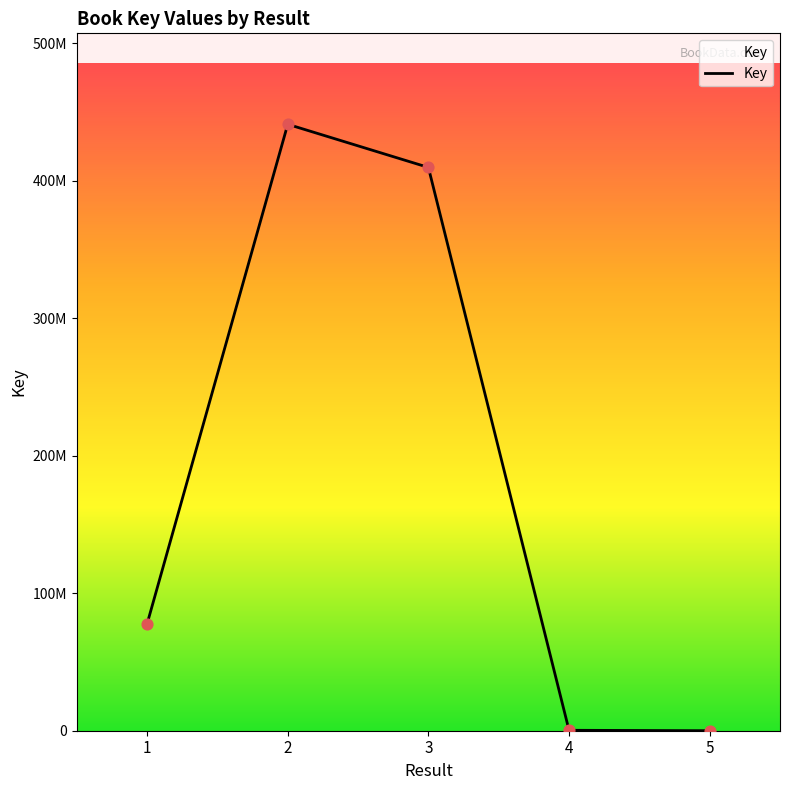

Is this an area chart (filled region under the line)?

Yes